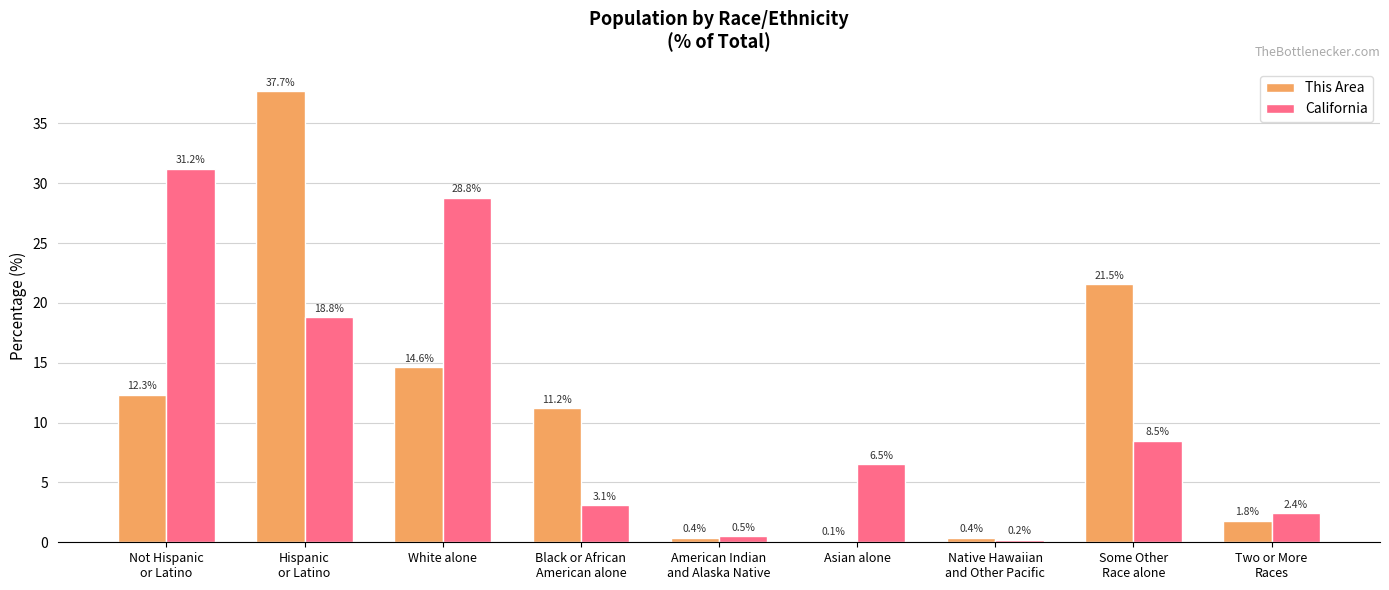

Reading left to right, what are all the values shown in this chart?

This Area: 12.3	37.7	14.6	11.2	0.4	0.1	0.4	21.5	1.8
California: 31.2	18.8	28.8	3.1	0.5	6.5	0.2	8.5	2.4